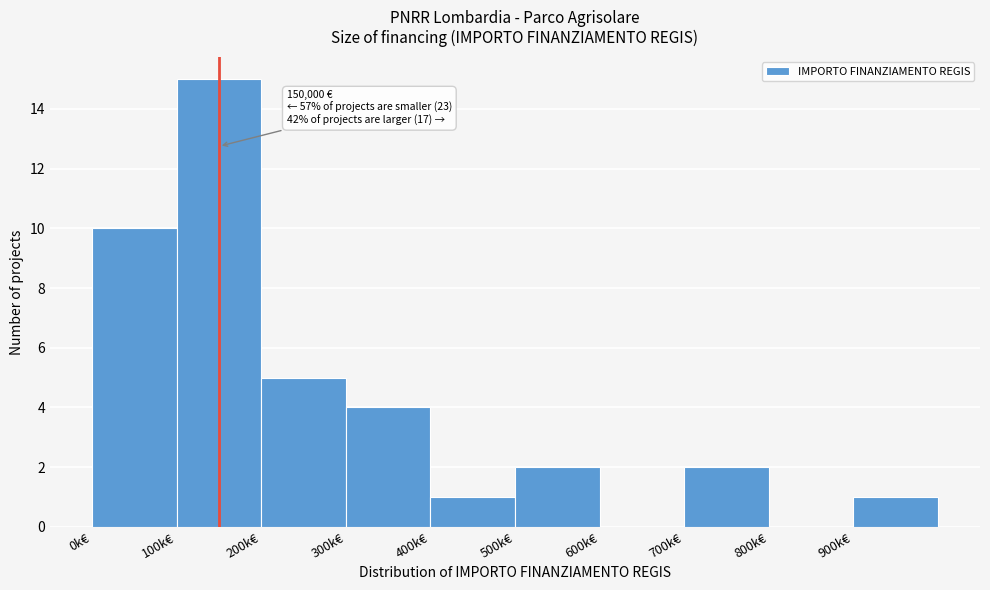

Reading left to right, what are all the values shown in this chart?

0k€=10	100k€=15	200k€=5	300k€=4	400k€=1	500k€=2	600k€=0	700k€=2	800k€=0	900k€=1